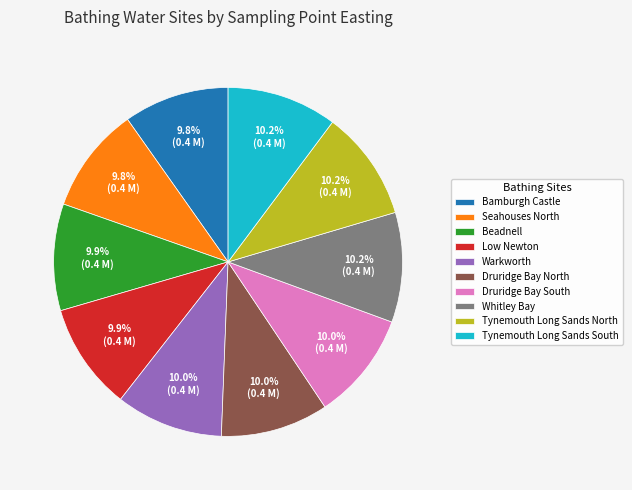

Is there a majority slice in this chart?

No